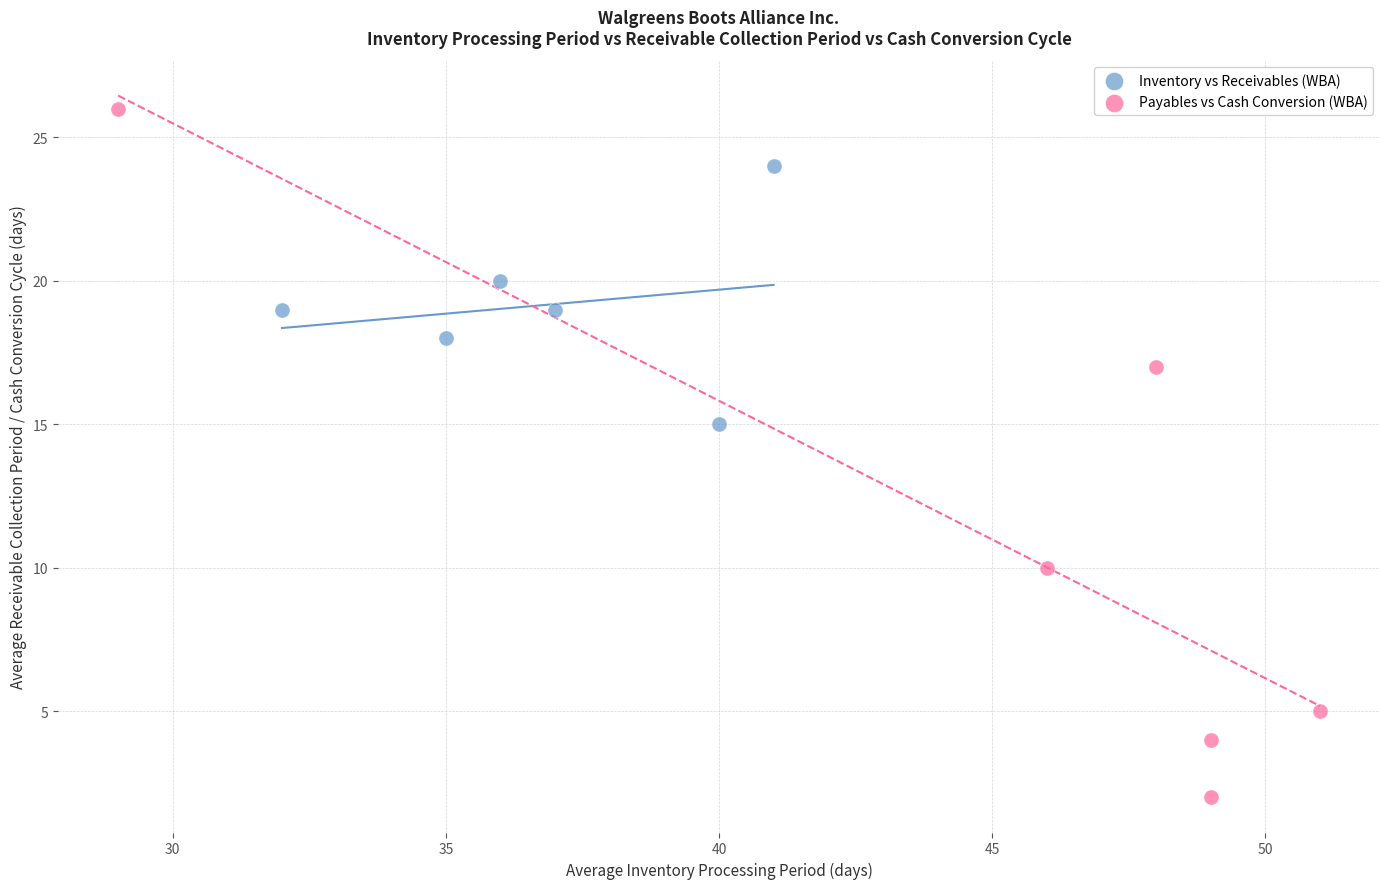

What are all the series names shown in the legend?

Inventory vs Receivables (WBA), Payables vs Cash Conversion (WBA)